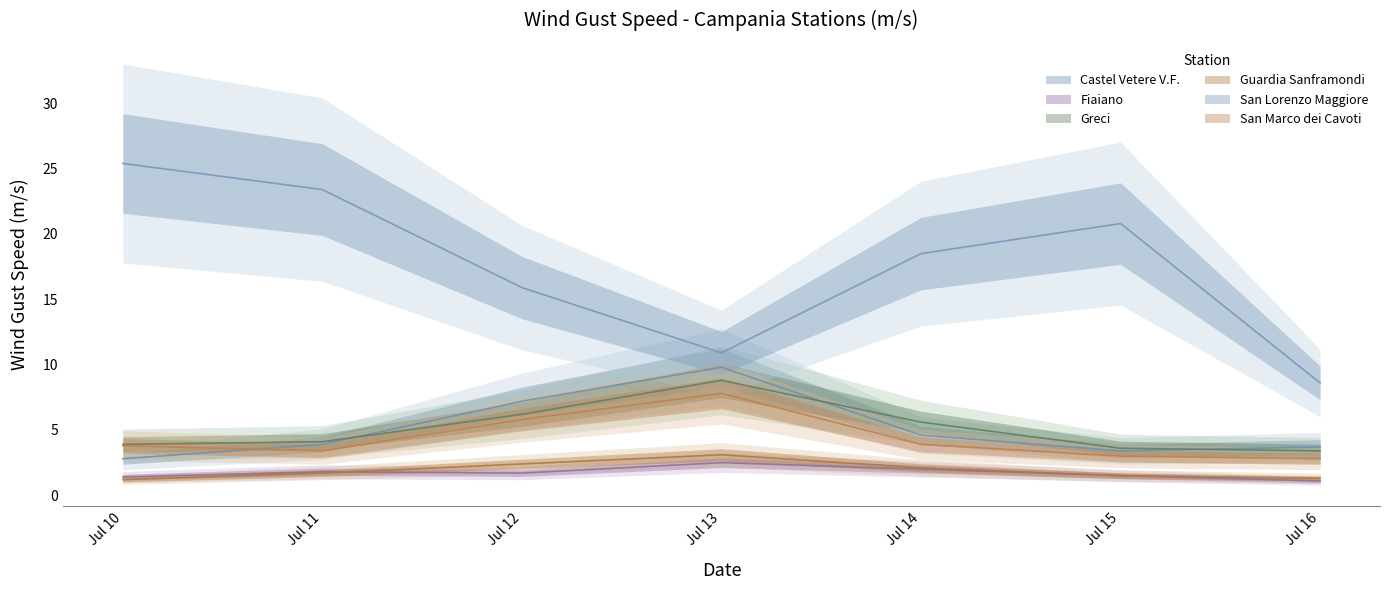

What is the spread (max minus min) of values at Jul 12?

14.2